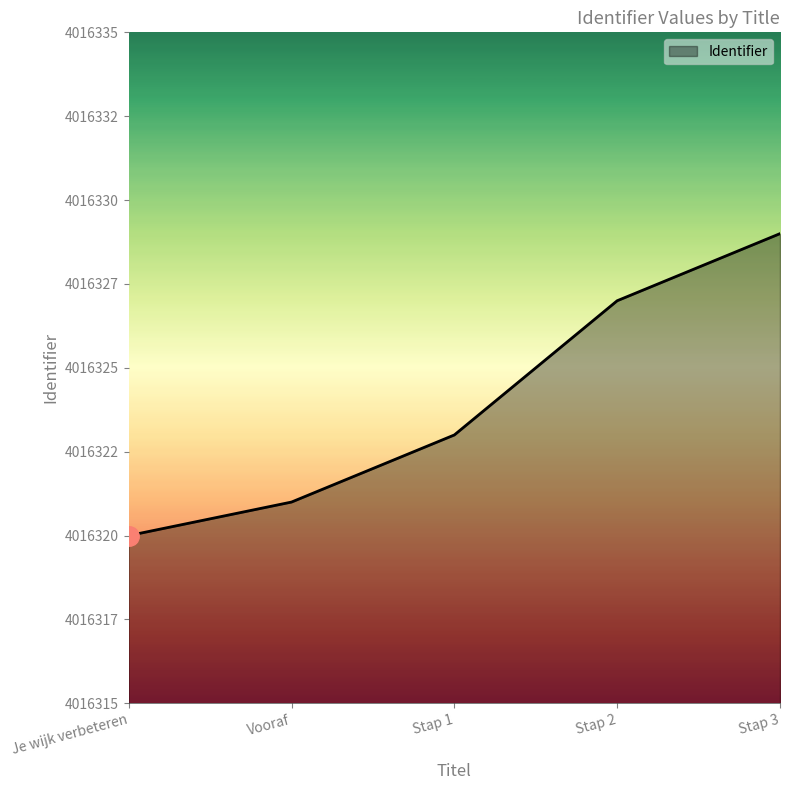

True or false: there are more than 0 points higher than both neighbors.

False